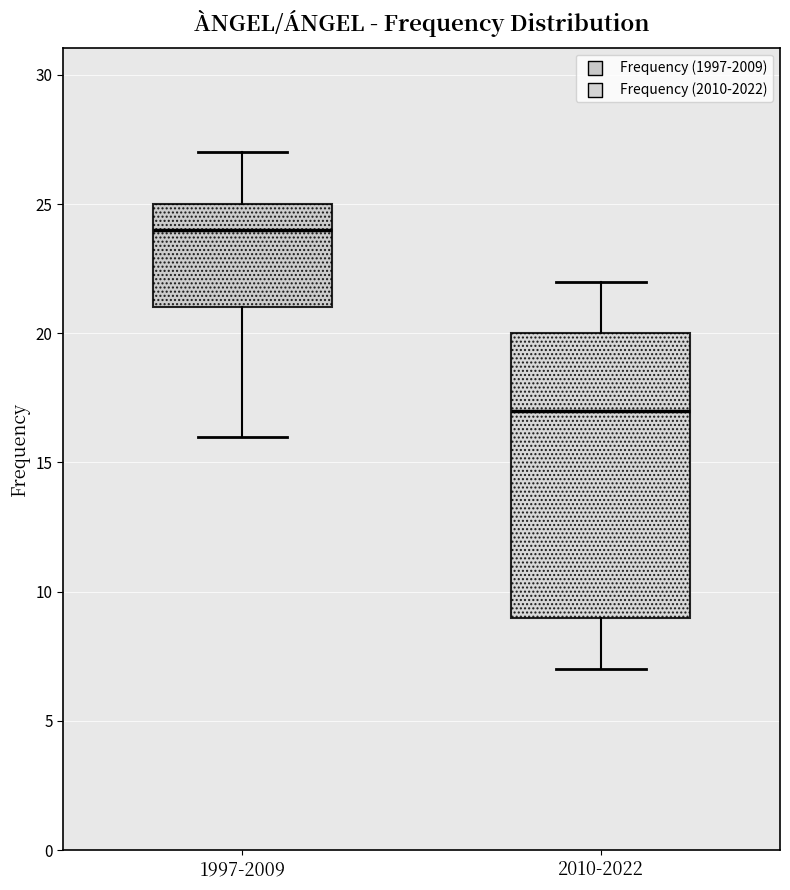

Comparing the boxes themselves (not the whiskers), which one is the tallest?

2010-2022